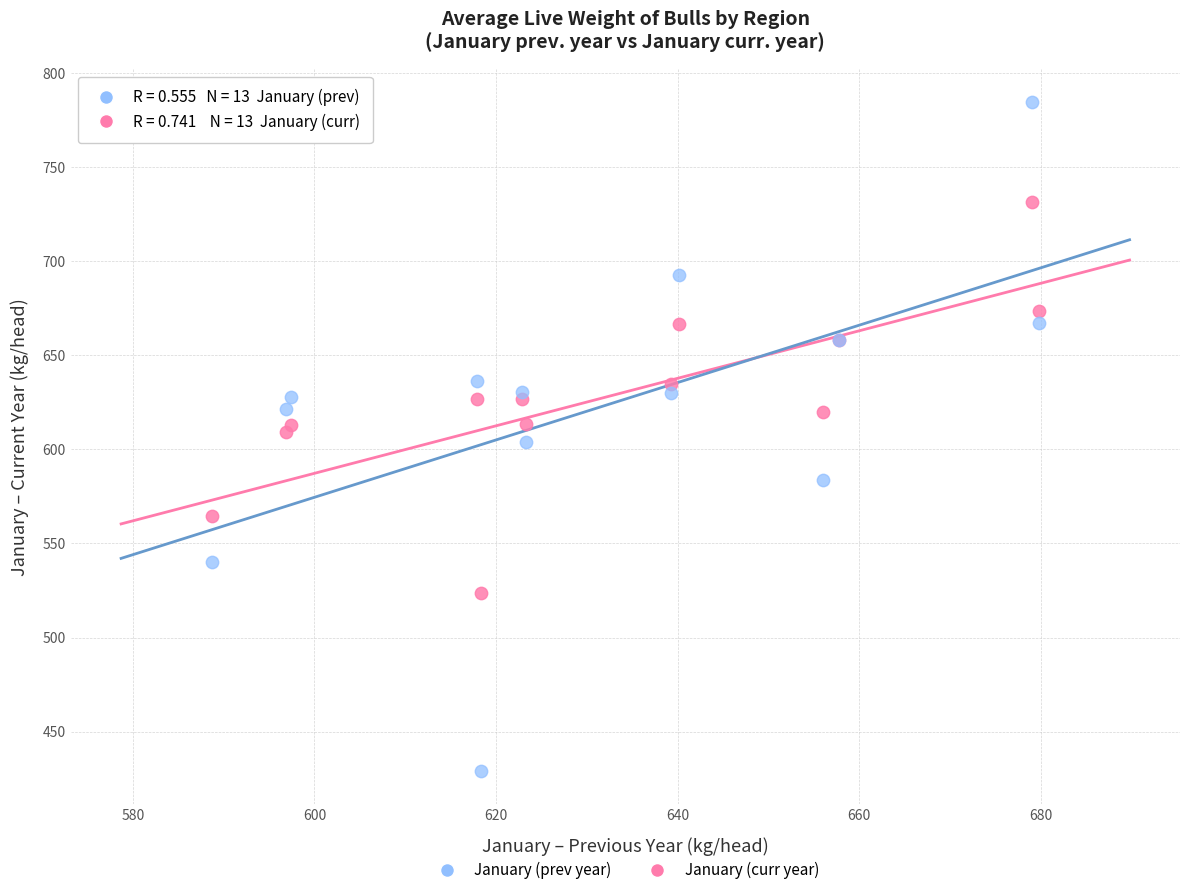

Which series has the widest spread of Y values?

January (prev year)